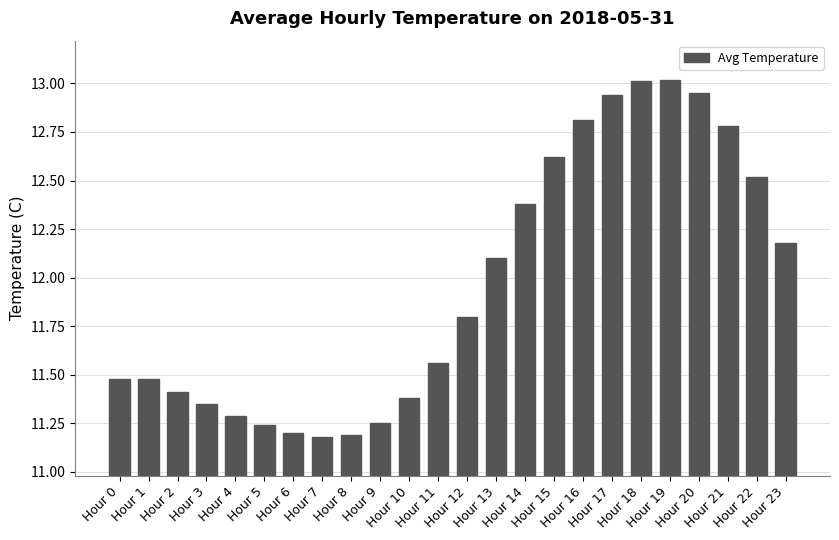

What value does the data have at Hour 16?

12.8